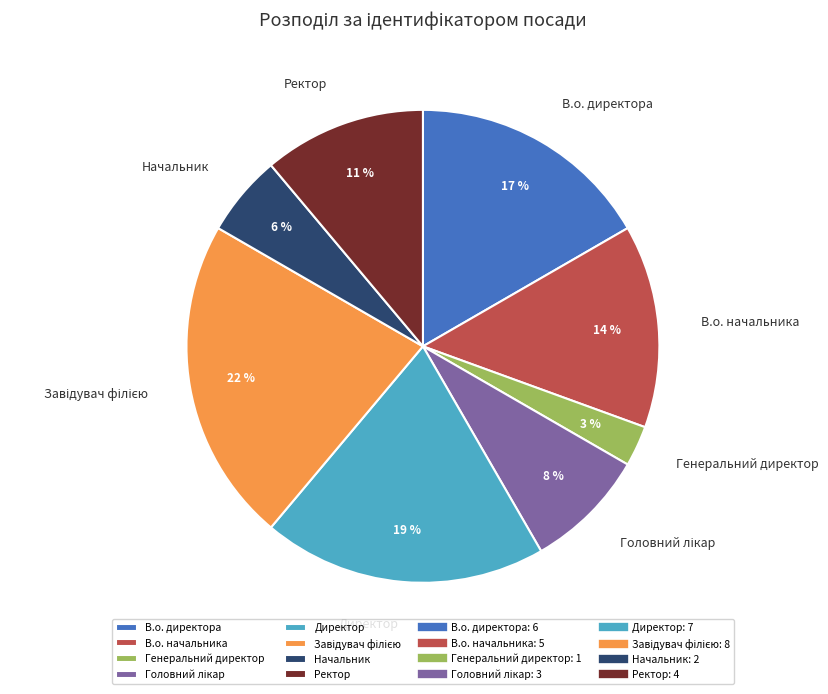

True or false: Директор accounts for 32% of the total.

False